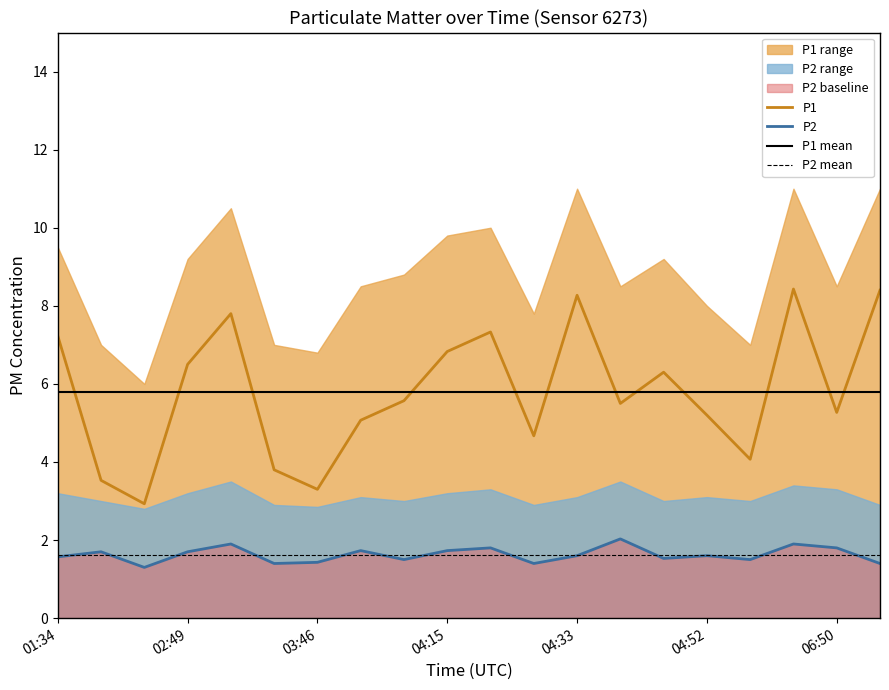

Reading right to left, what are all the values shown in this chart?

P1: 06:54=8.4	06:50=5.3	06:47=8.4	04:57=4.1	04:52=5.2	04:45=6.3	04:37=5.5	04:33=8.3	04:25=4.7	04:22=7.3	04:15=6.8	03:52=5.6	03:49=5.1	03:46=3.3	03:39=3.8	02:54=7.8	02:49=6.5	02:46=2.9	01:46=3.5	01:34=7.2
P2: 06:54=1.4	06:50=1.8	06:47=1.9	04:57=1.5	04:52=1.6	04:45=1.5	04:37=2.0	04:33=1.6	04:25=1.4	04:22=1.8	04:15=1.7	03:52=1.5	03:49=1.7	03:46=1.4	03:39=1.4	02:54=1.9	02:49=1.7	02:46=1.3	01:46=1.7	01:34=1.6